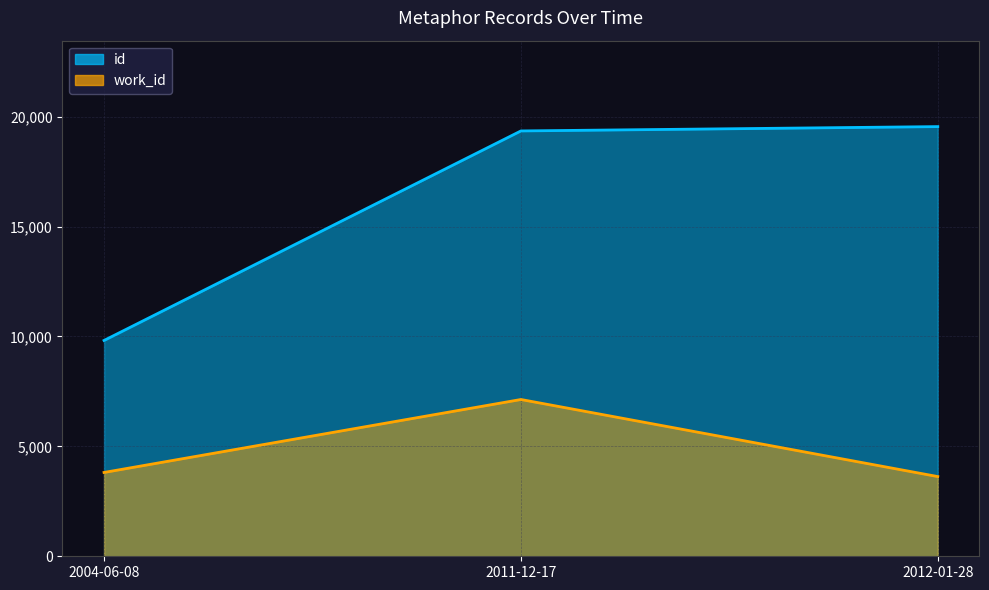

Reading left to right, transcribe all the data shown in this chart.

id: 9818	19349	19546
work_id: 3813	7132	3626